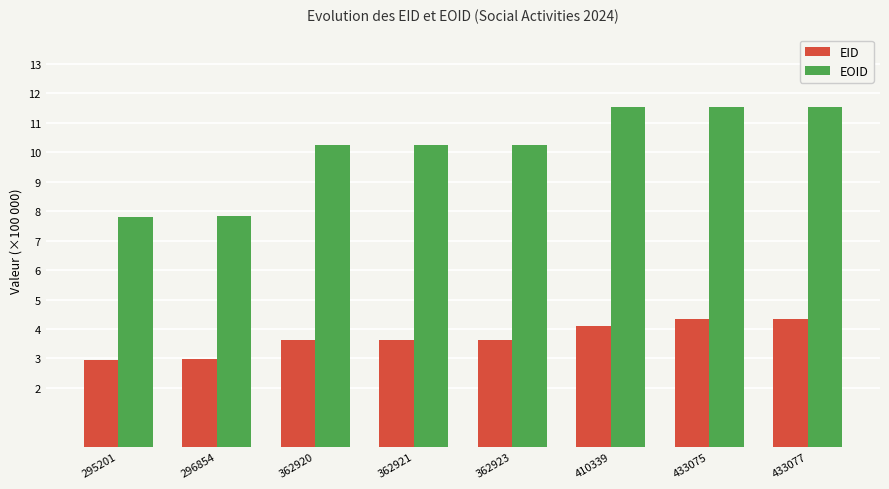

List the series in order of their peak value, lowest first.

EID, EOID